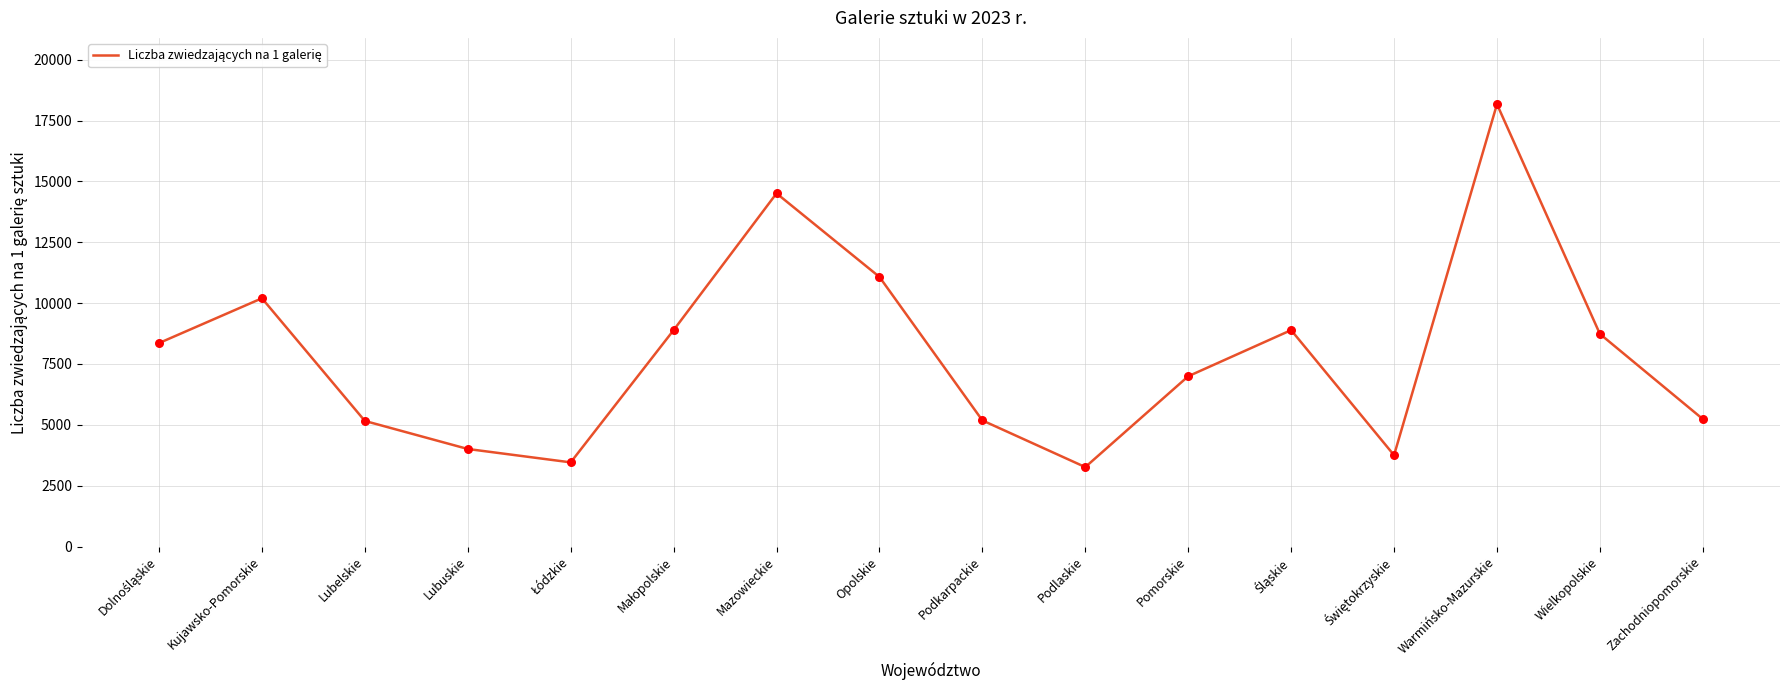

Approximately how many times larger is the value at Lubuskie compared to Opolskie?

0.4